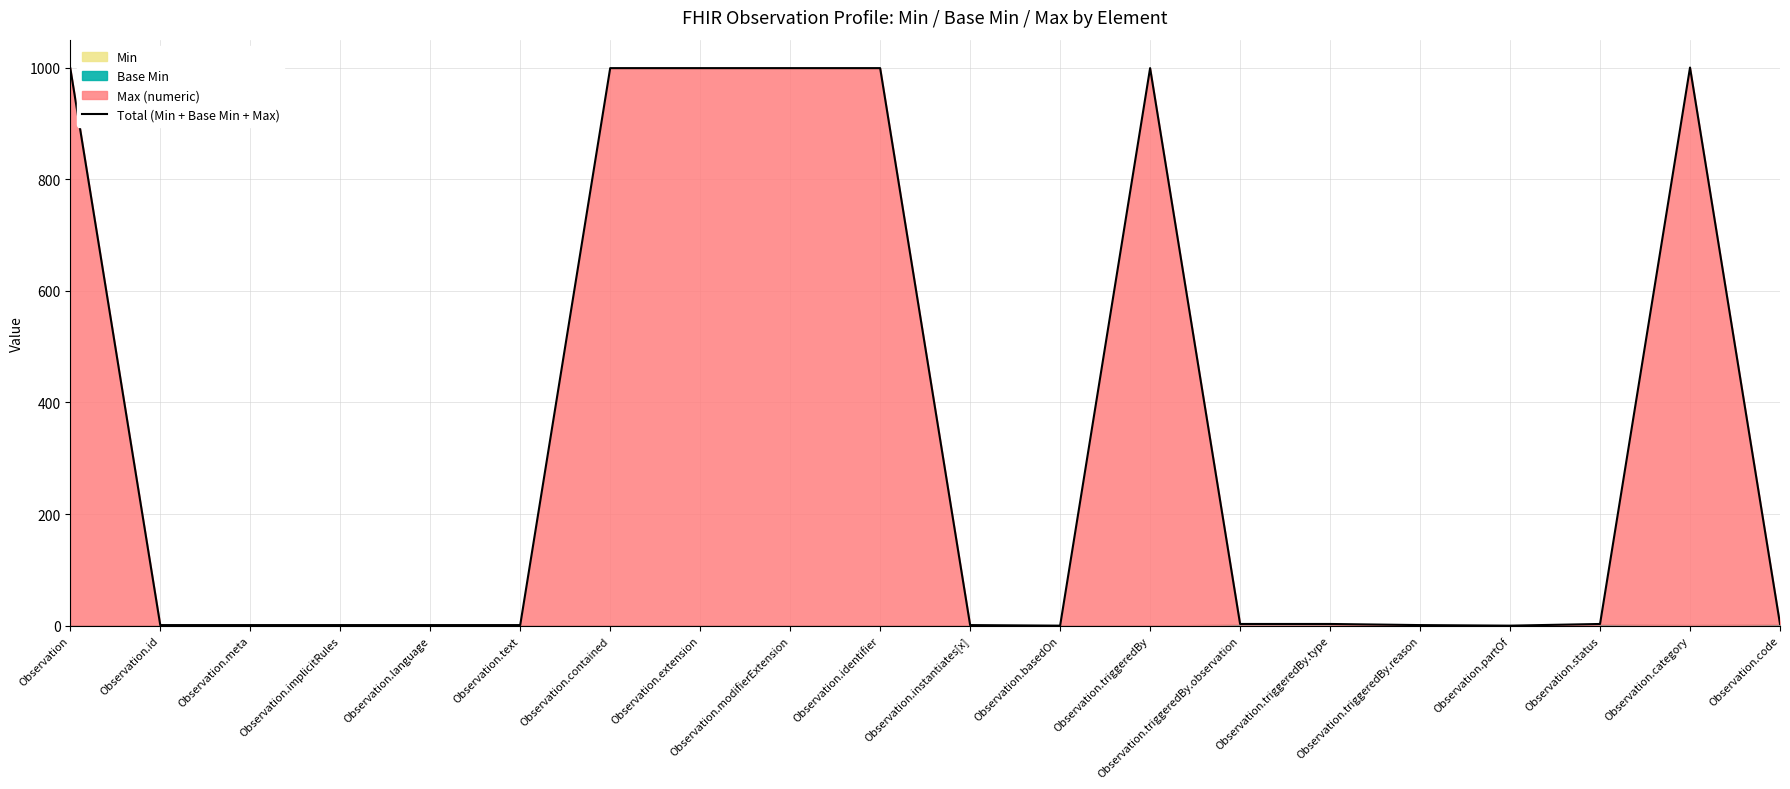

Reading left to right, transcribe all the data shown in this chart.

Observation=999	Observation.id=1	Observation.meta=1	Observation.implicitRules=1	Observation.language=1	Observation.text=1	Observation.contained=999	Observation.extension=999	Observation.modifierExtension=999	Observation.identifier=999	Observation.instantiates[x]=1	Observation.basedOn=0	Observation.triggeredBy=999	Observation.triggeredBy.observation=3	Observation.triggeredBy.type=3	Observation.triggeredBy.reason=1	Observation.partOf=0	Observation.status=3	Observation.category=1000	Observation.code=3